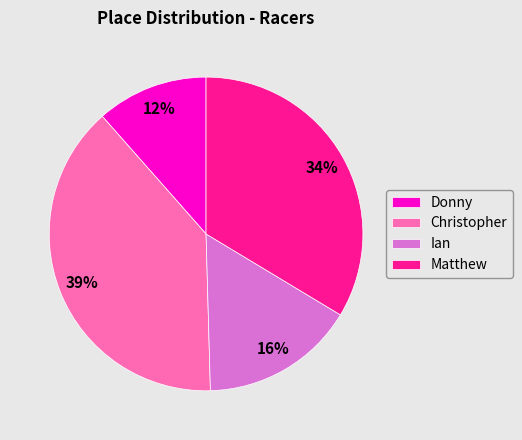

True or false: Donny accounts for 12% of the total.

True